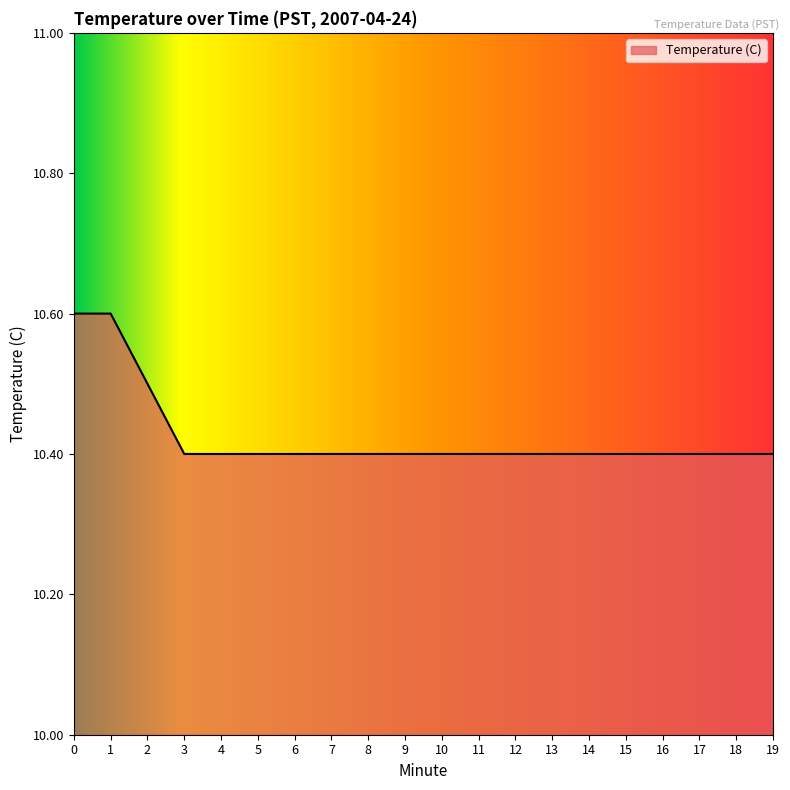

Is it true that the value at 4 is 2.8?

False